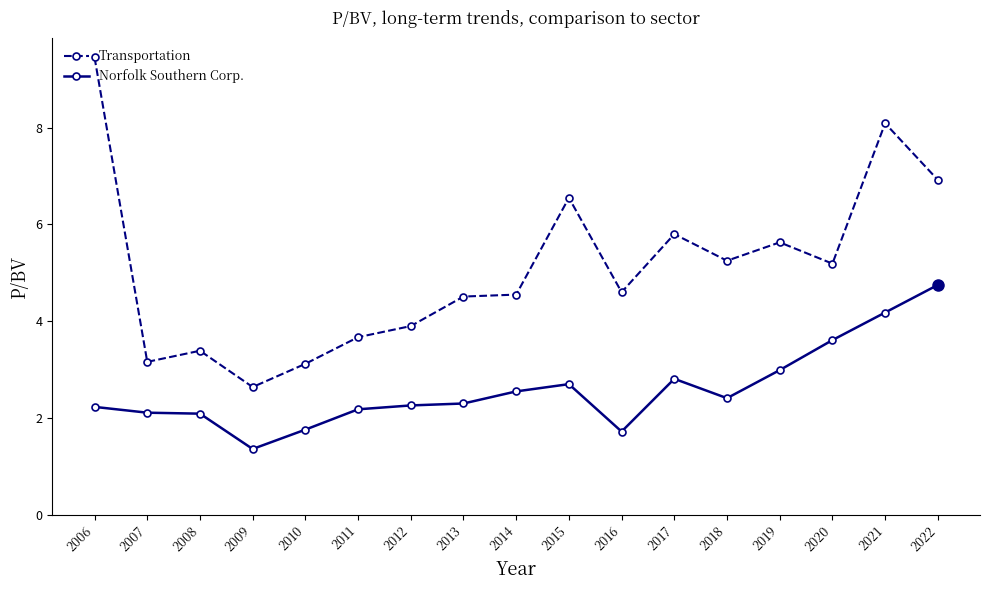

What is the total value across all series at 2006?

11.7